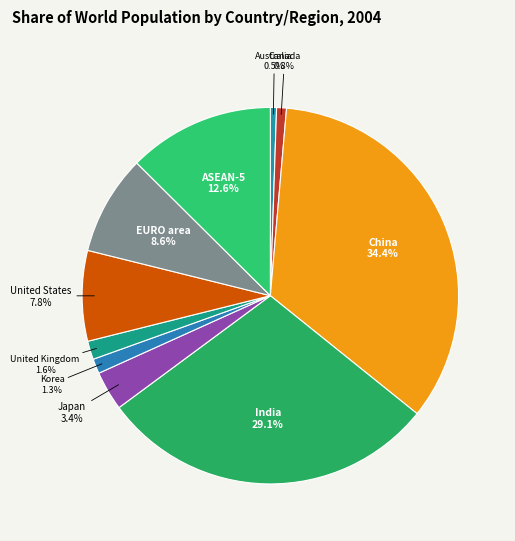

Which has a higher value, India 29.1% or ASEAN-5 12.6%?

India 29.1%